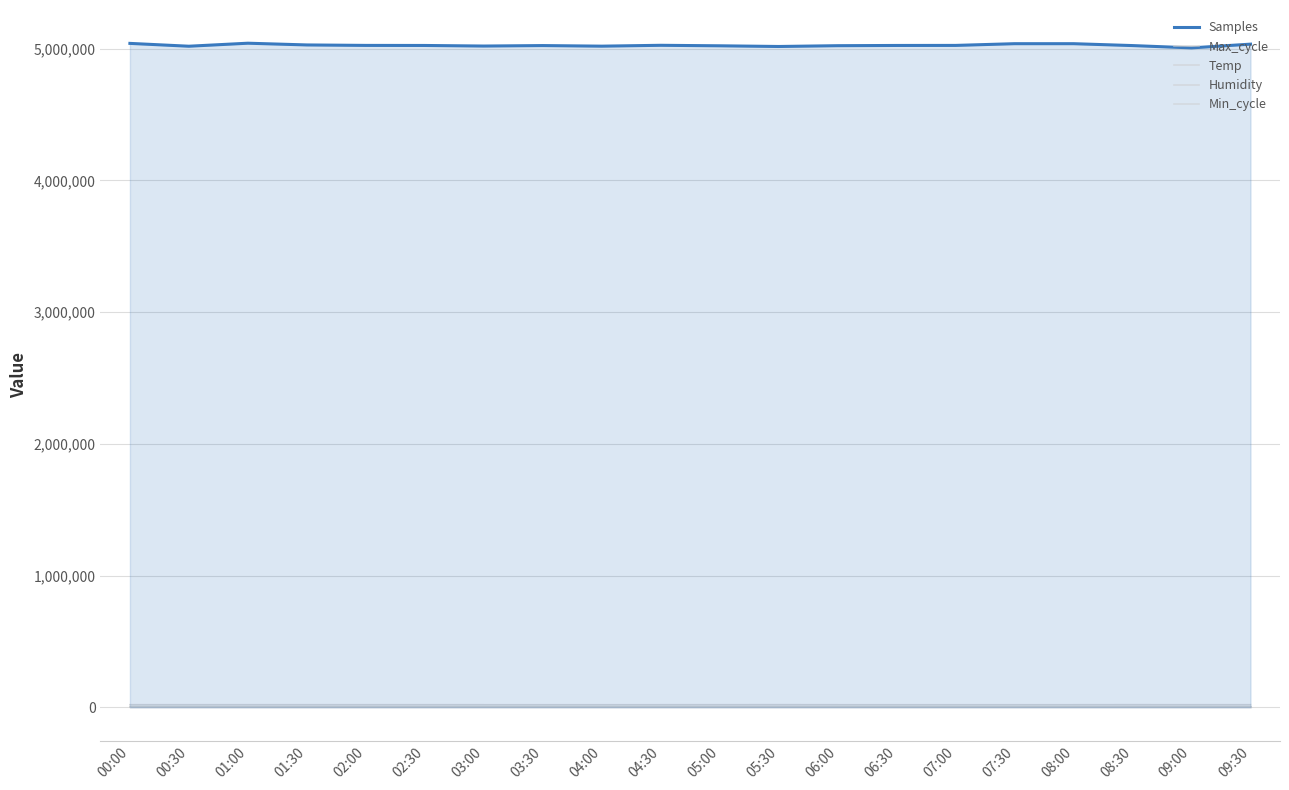

List the labels in order of Samples value, smallest first.

09:00, 05:30, 00:30, 04:00, 03:00, 05:00, 06:00, 08:30, 03:30, 02:30, 06:30, 07:00, 02:00, 04:30, 01:30, 09:30, 08:00, 07:30, 00:00, 01:00